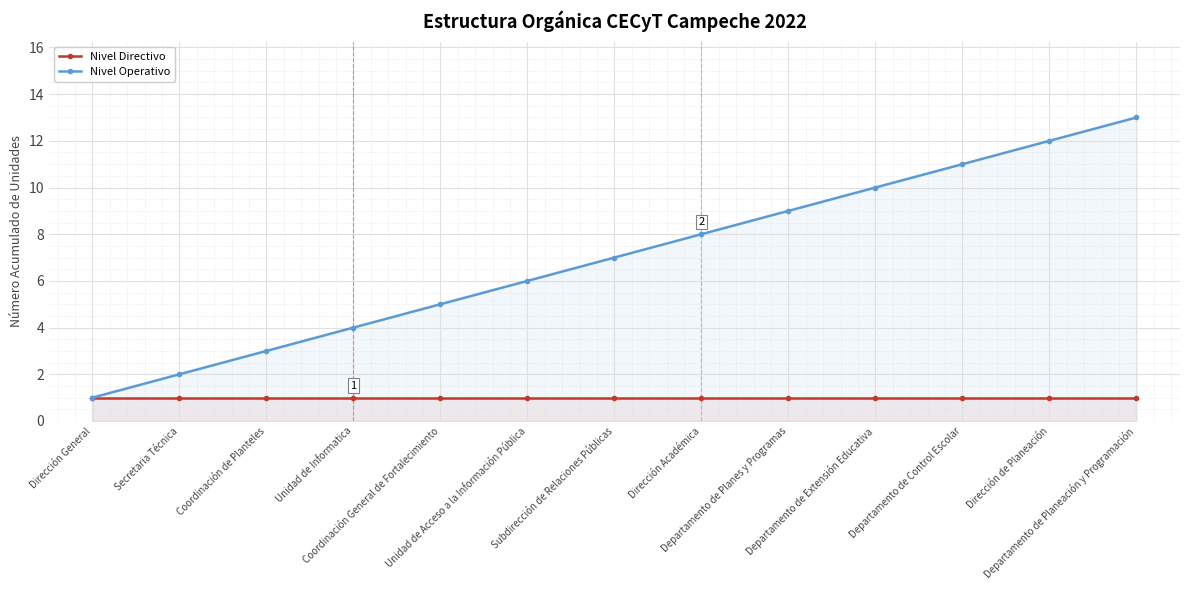

The value of Nivel Directivo at Dirección Académica is 1. True or false?

True